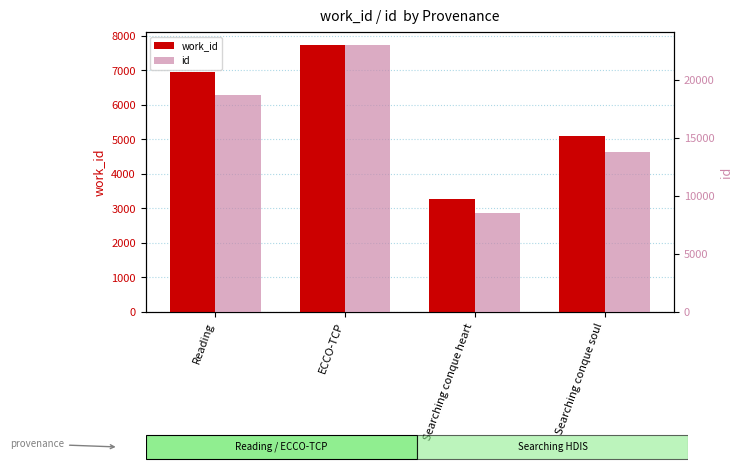

What is the difference between the highest and lowest values at Reading?

11771